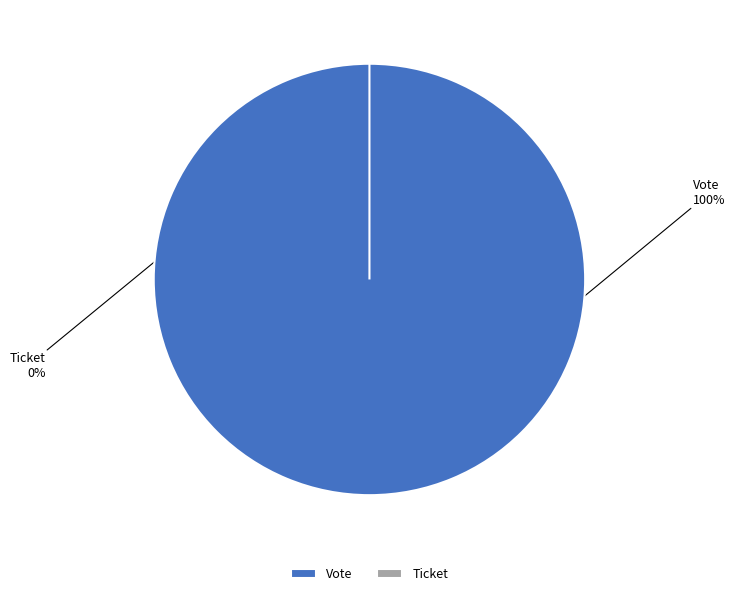

Count the number of slices in the pie.

2